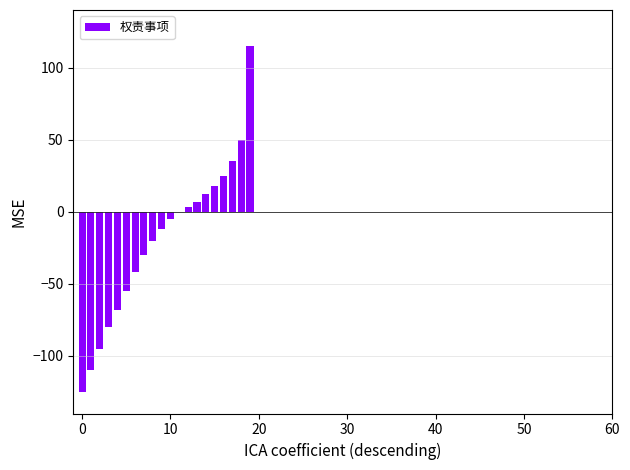

What is the maximum value shown in the chart?

115